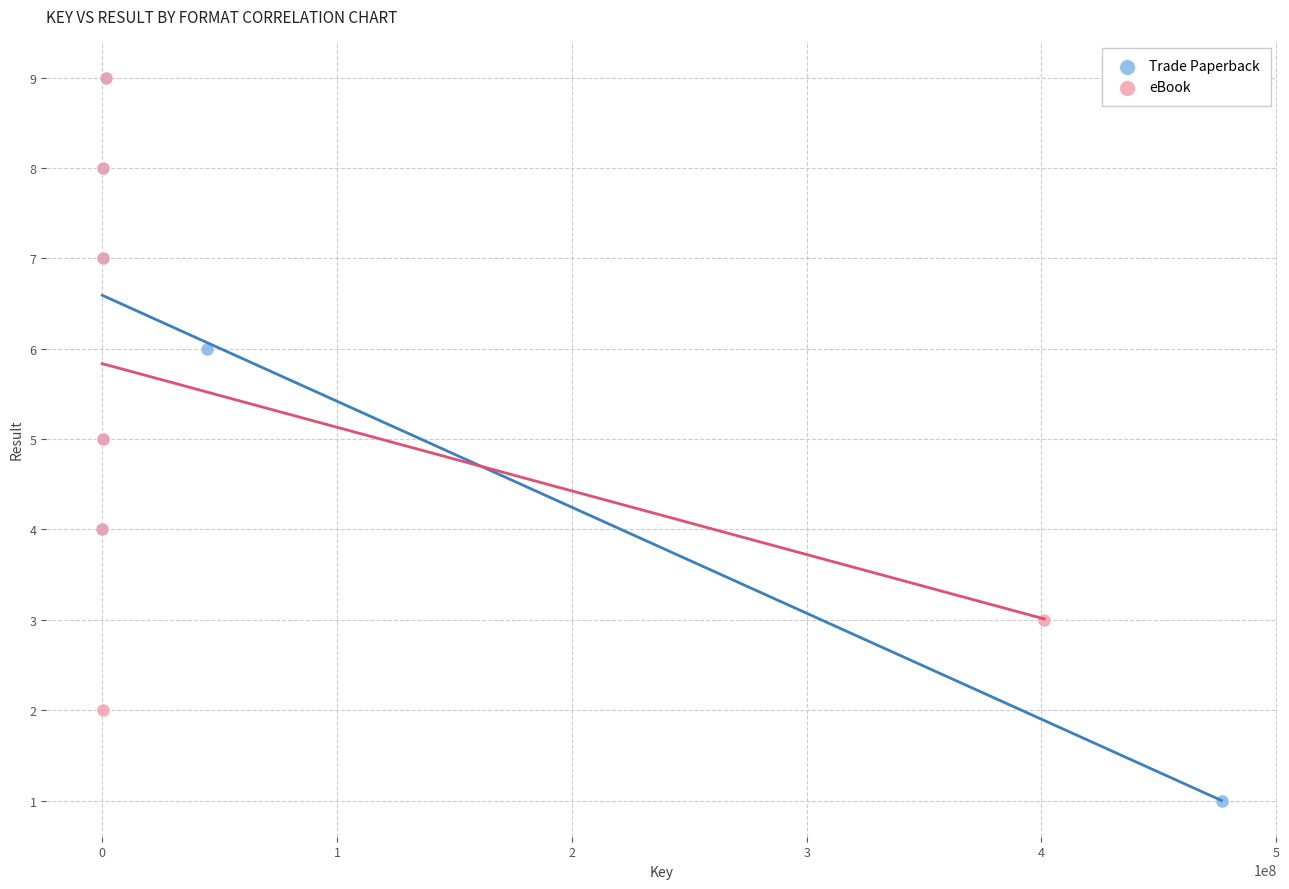

Which series contains the lowest Y value?

Trade Paperback